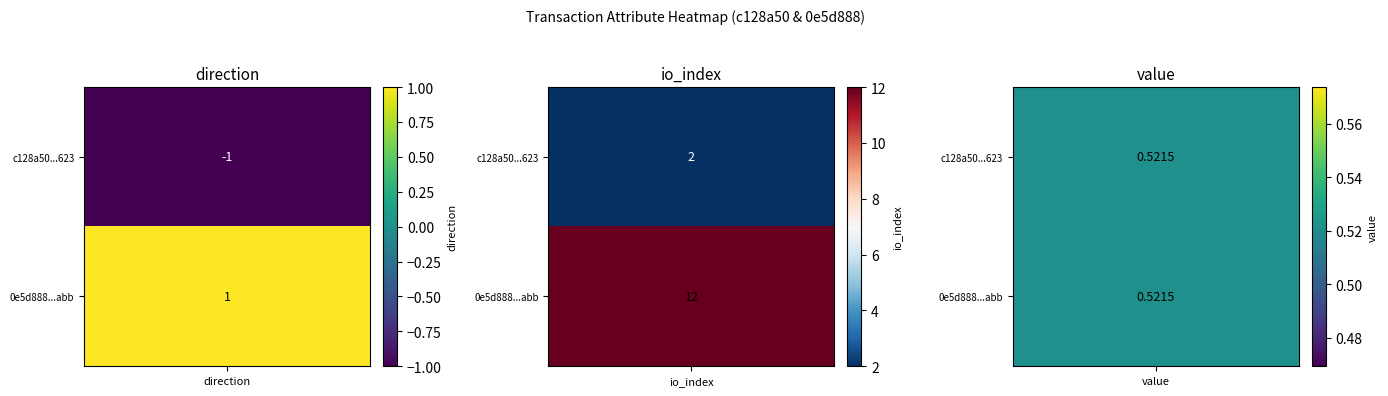

What is the minimum value for 0e5d888db725f703621a34b721c8db315964abb?

1